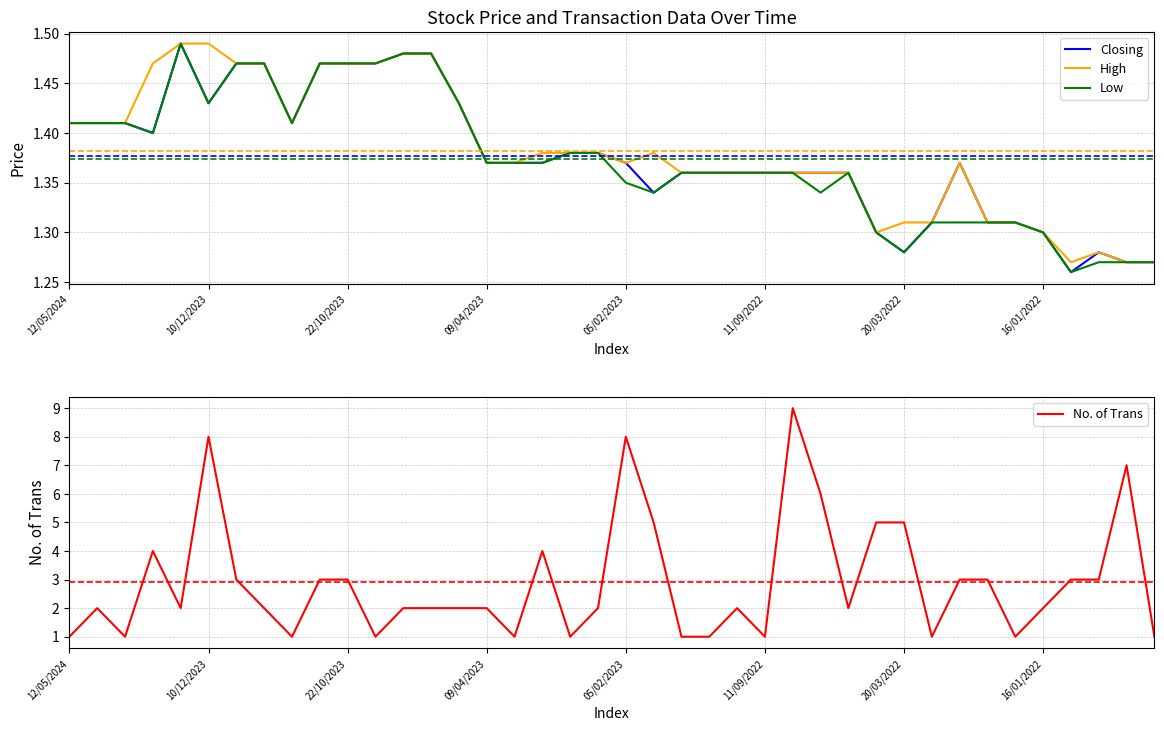

True or false: No. of Trans has a value of 3 at 22/10/2023.

True